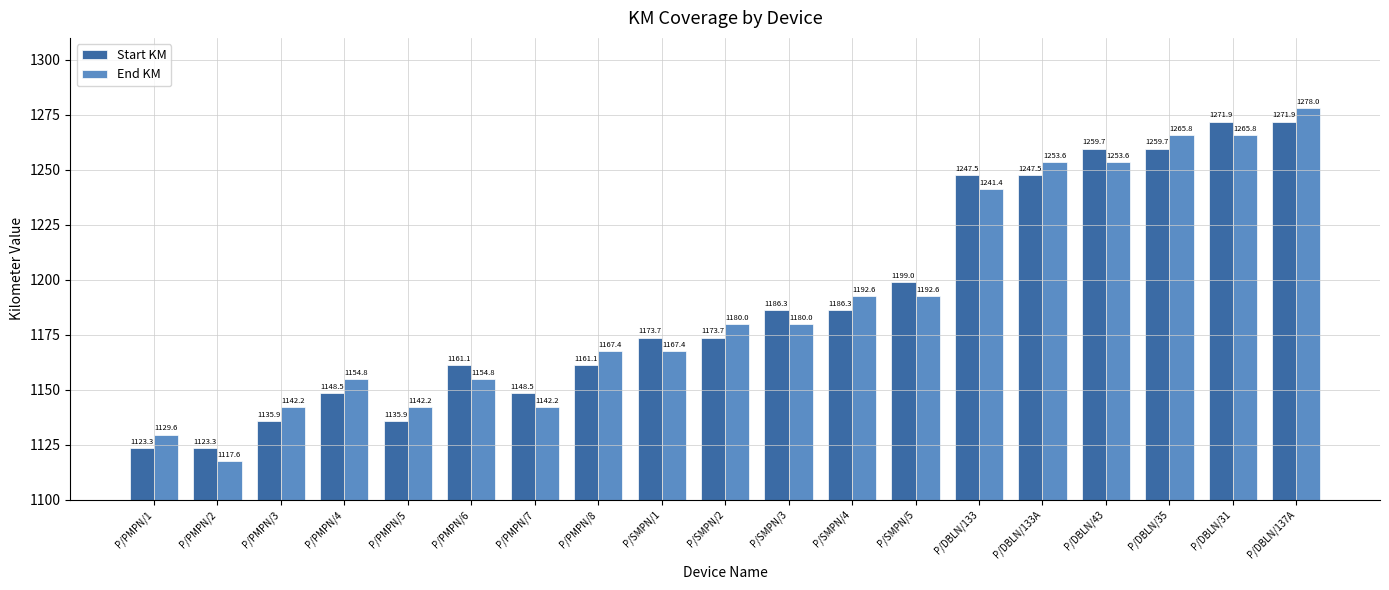

At how many categories does at least one series exceed 1266?

2